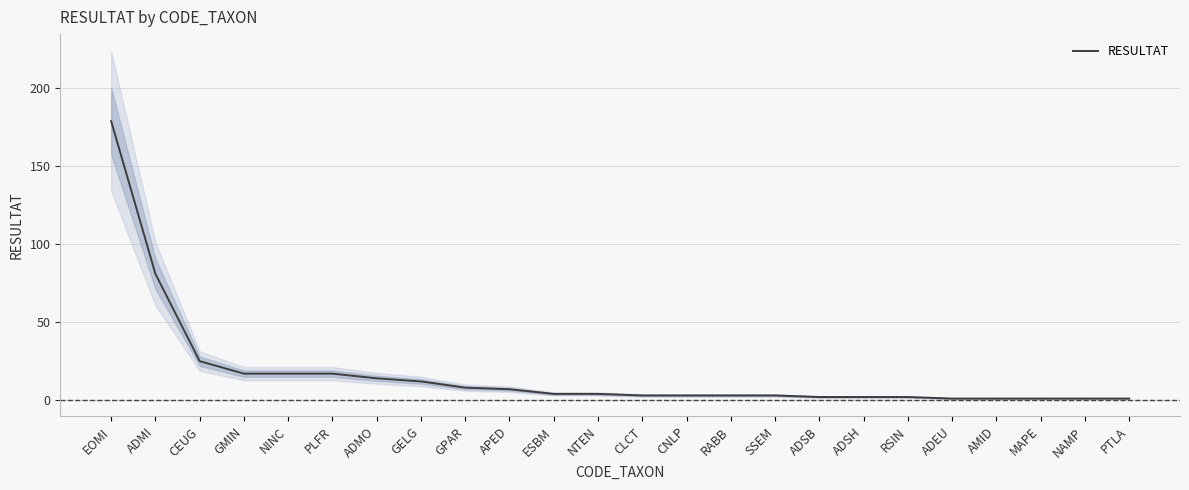

Reading left to right, list all the values displayed in this chart.

179	81	25	17	17	17	14	12	8	7	4	4	3	3	3	3	2	2	2	1	1	1	1	1